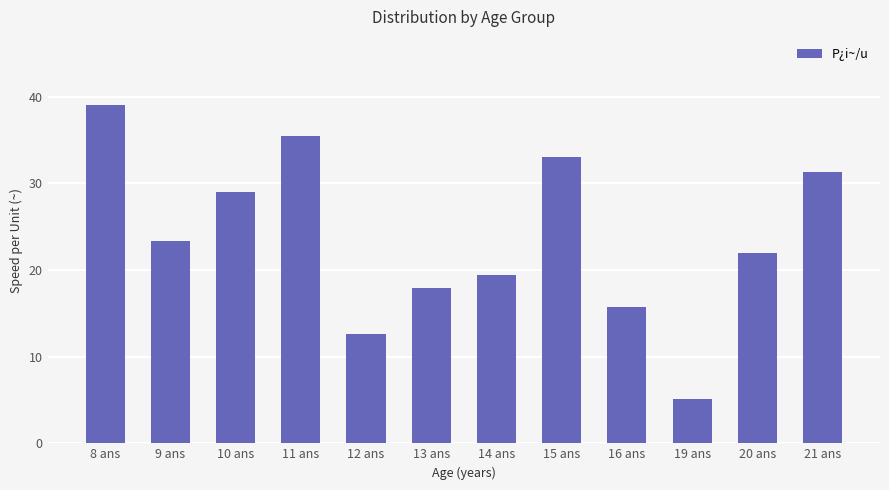

What is the smallest value displayed?

5.1